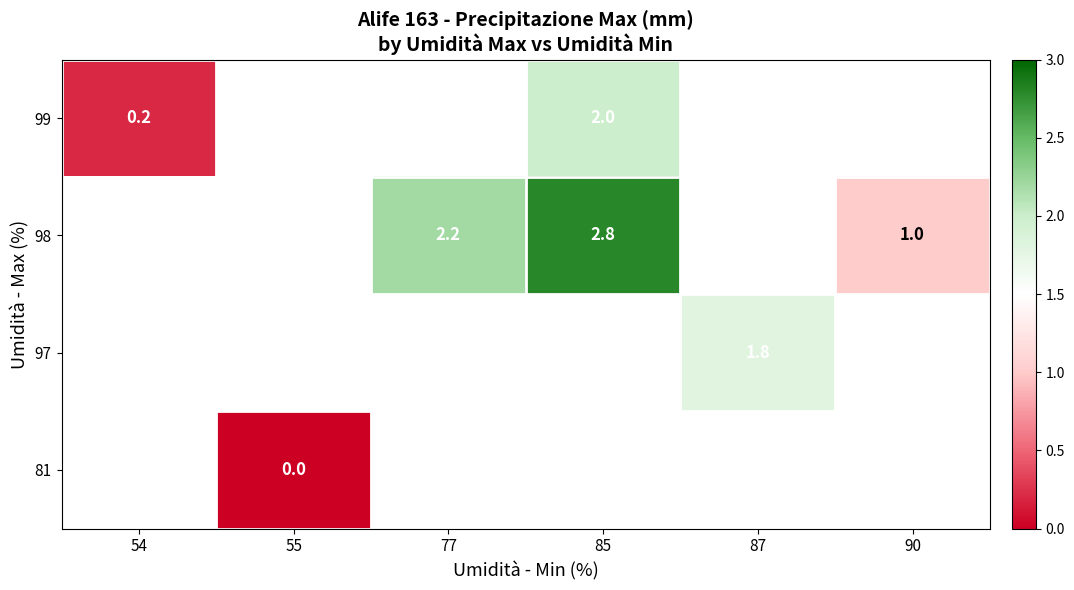

The 98 series shows 1.4 at 85. True or false?

False